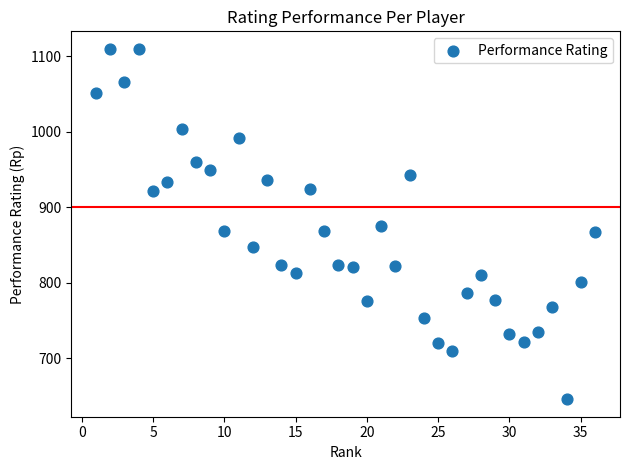

What is the range of Y values (max minus min)?

464